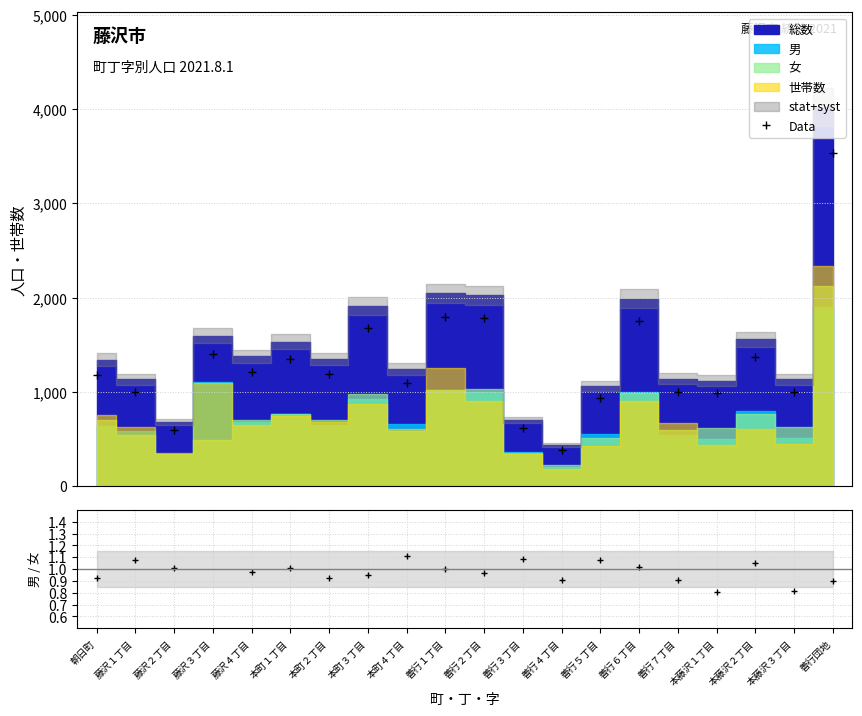

What is the total value across all series at 本藤沢１丁目?

986.4